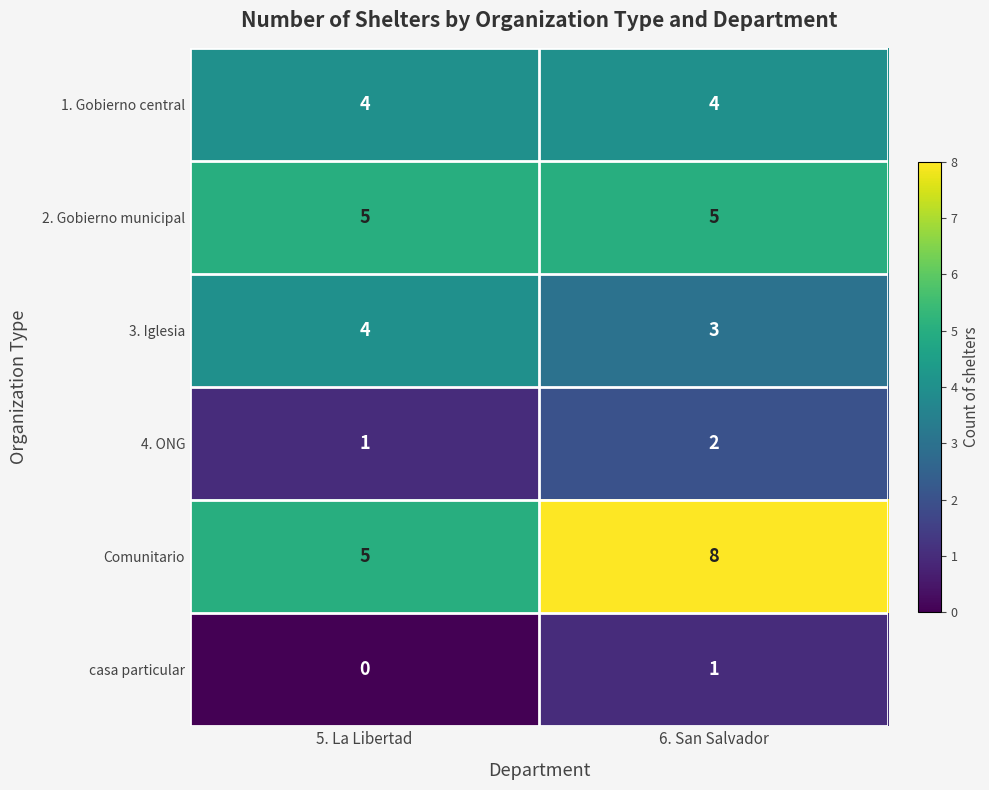

Which series has the largest range (max minus min)?

Comunitario